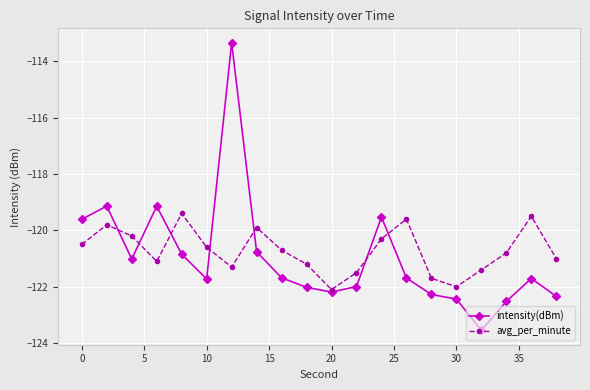

Which series has the largest total across all categories?

avg_per_minute